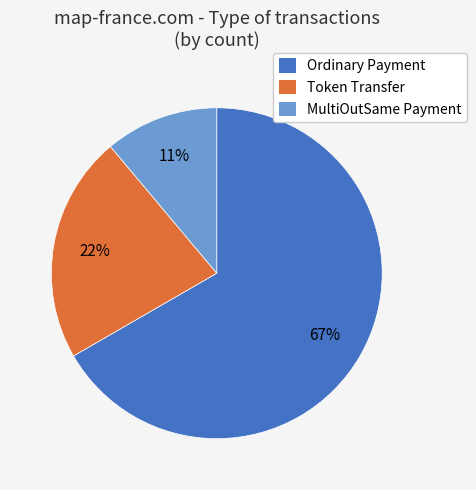

To the nearest percent, what is the average slice percentage?

33%